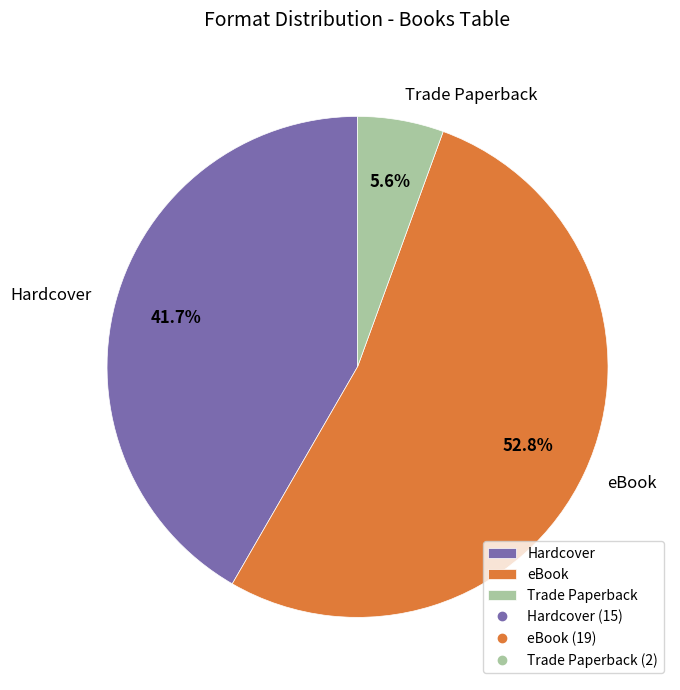

What is the largest slice in the pie chart?

eBook